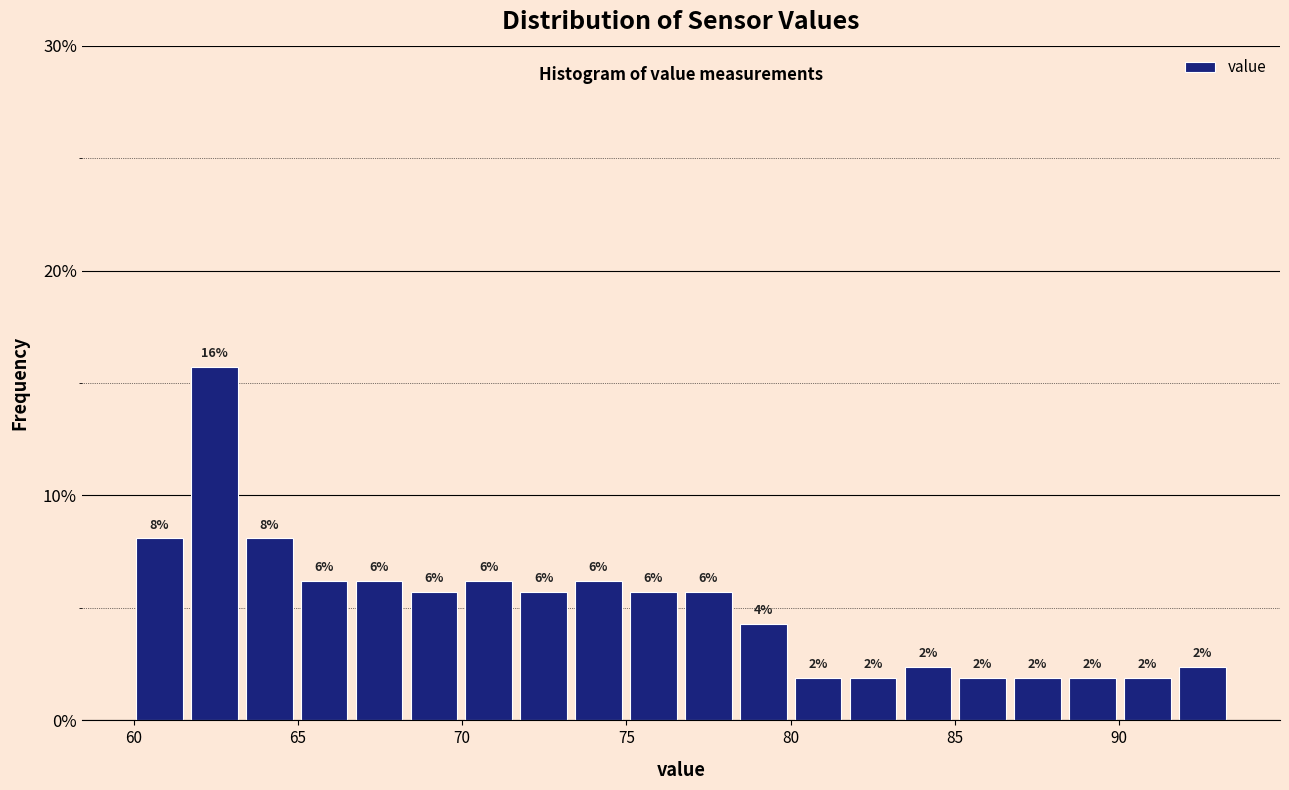

Read against the x-axis, roughly where is the centre of the tallest bar?

62.5